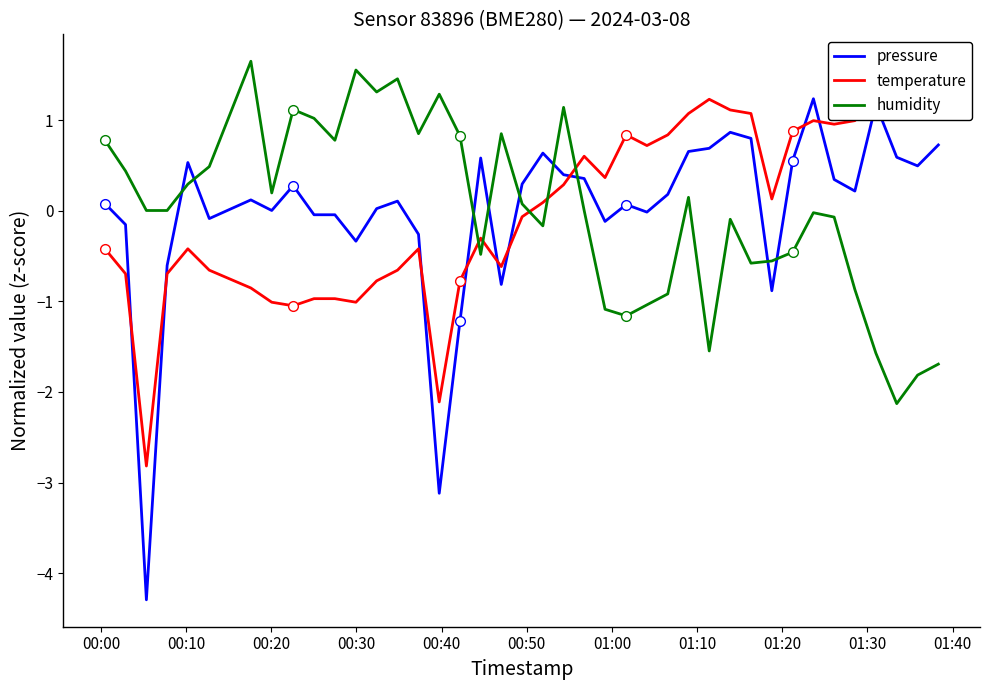

What is the difference between the maximum and minimum values in the temperature series?

4.3